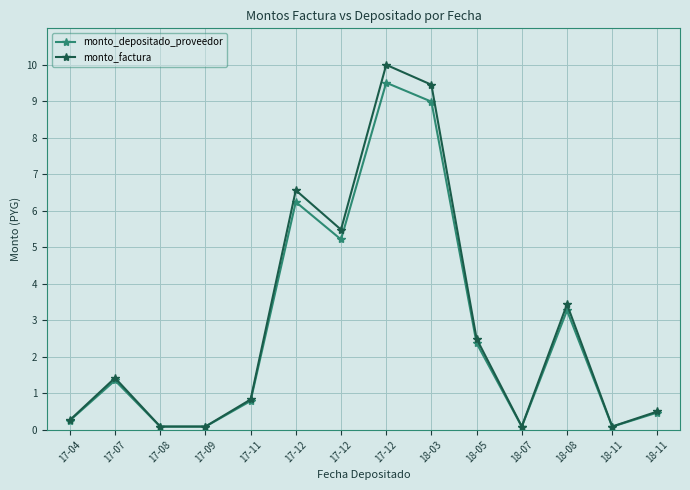

What is the label of the 10th point from the left?

18-05